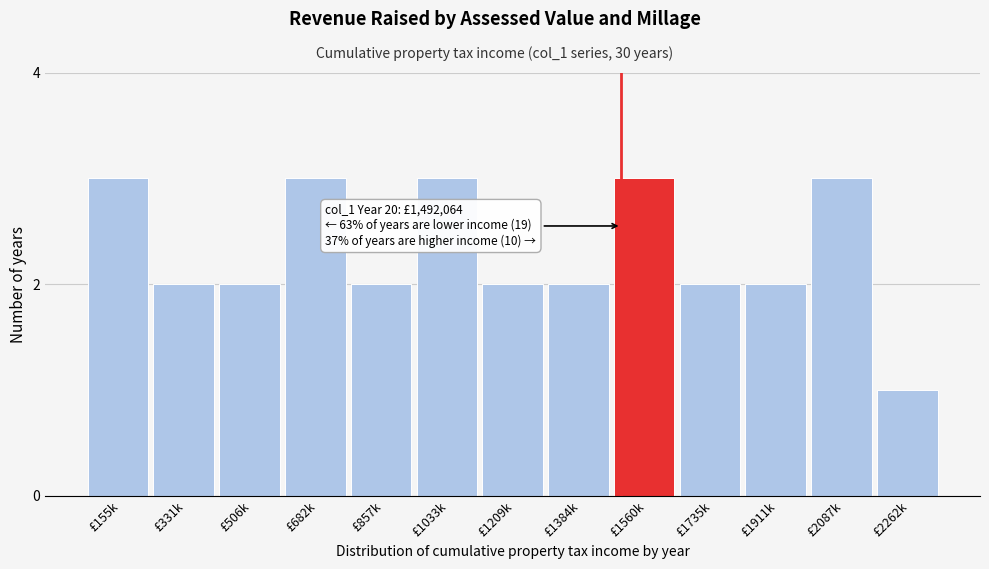

Reading left to right, transcribe all the data shown in this chart.

£155k=3	£331k=2	£506k=2	£682k=3	£857k=2	£1033k=3	£1209k=2	£1384k=2	£1560k=3	£1735k=2	£1911k=2	£2087k=3	£2262k=1